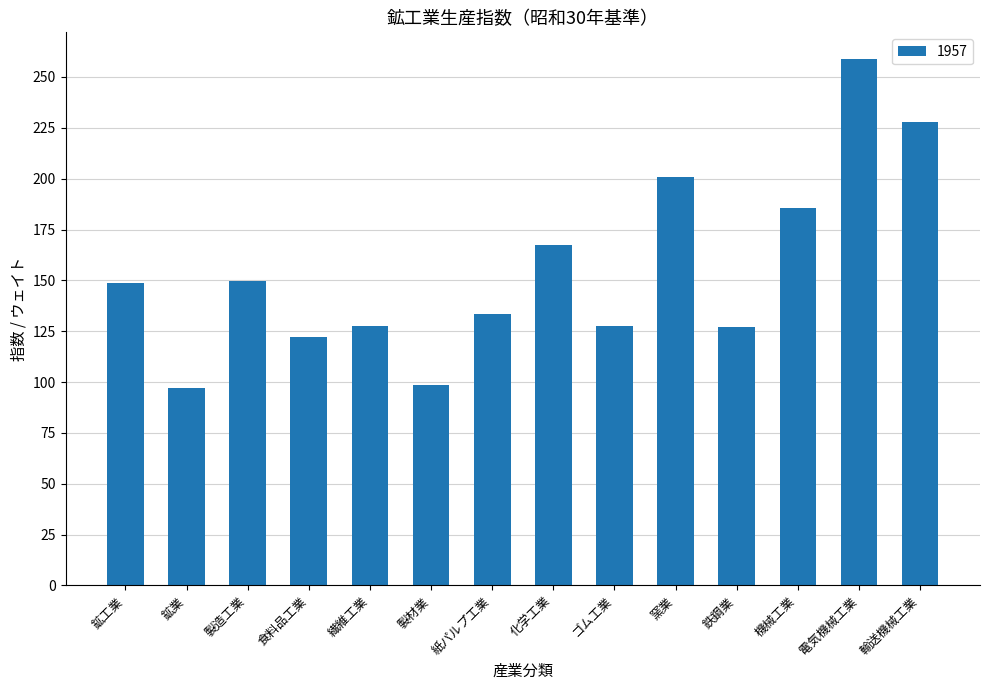

True or false: the data shows 44.7 at 紙パルプ工業.

False